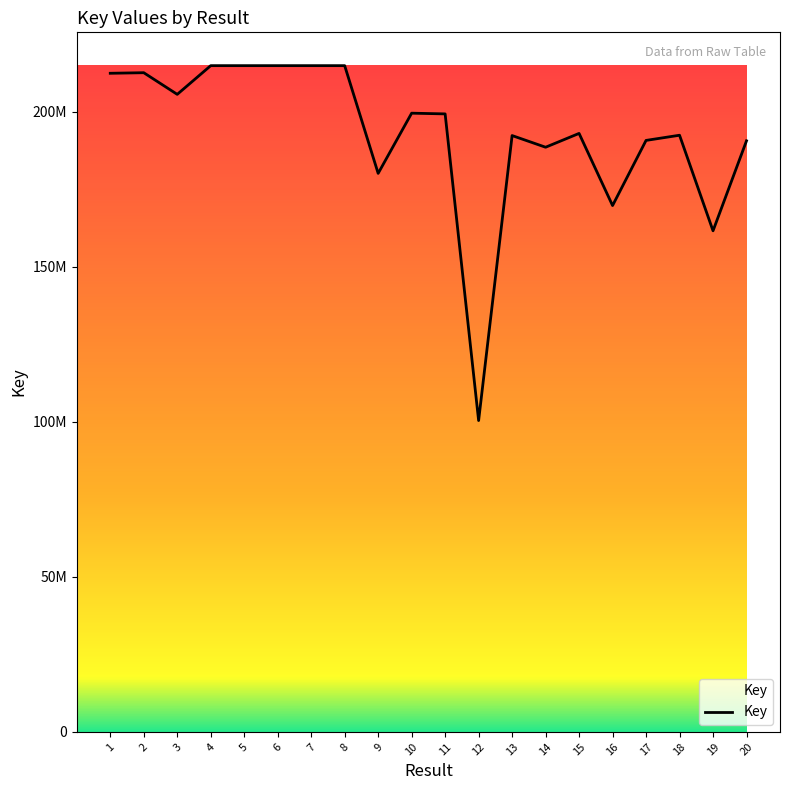

Reading left to right, transcribe all the data shown in this chart.

212393822	212578849	205595562	214855295	214855334	214855755	214855123	214855414	180109139	199526009	199295625	100401938	192308658	188546993	193002910	169736135	190746987	192415606	161591405	190620594